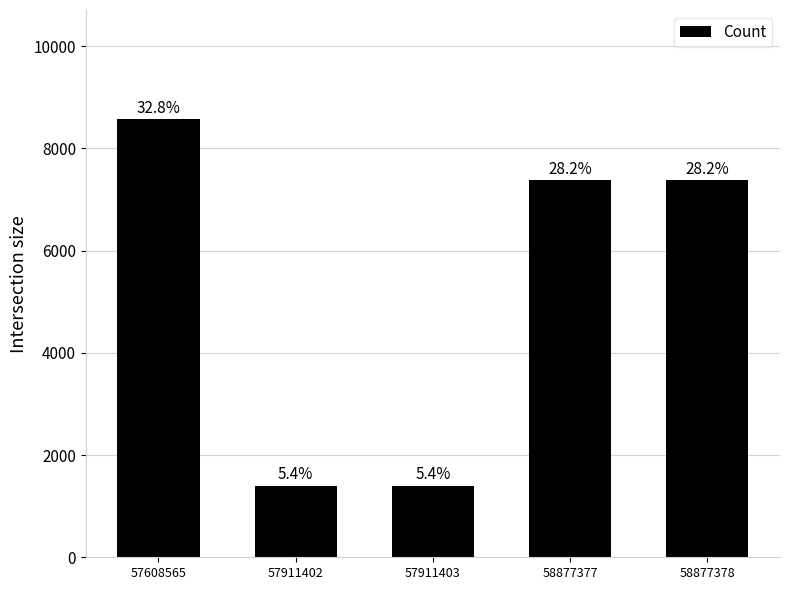

True or false: the data shows 1403 at 57911403.

True